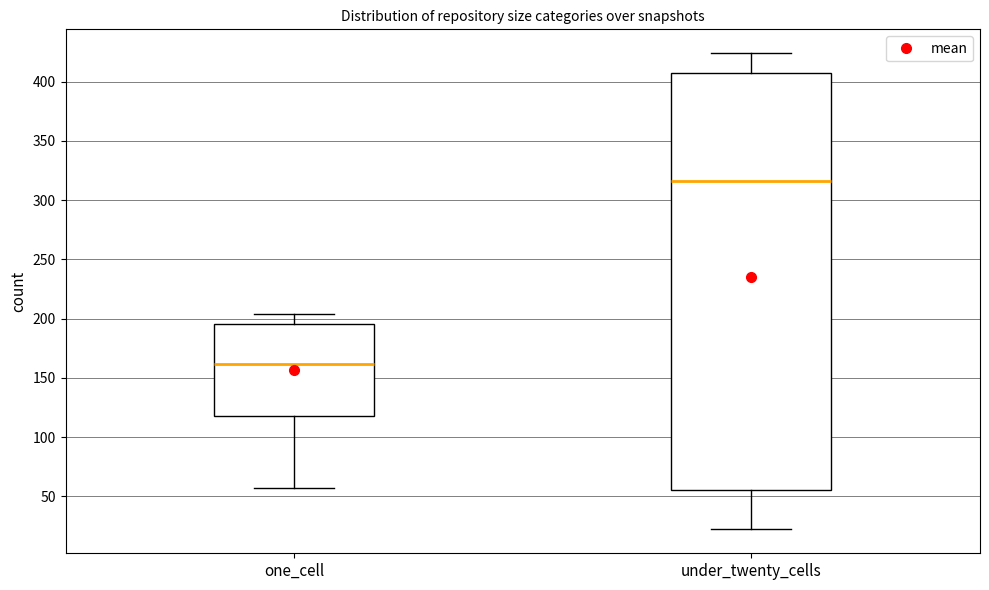

Where does the upper whisker of the box for one_cell end on the y-axis? The values are not printed on the chart, so give them approximately, as read against the axis.

205